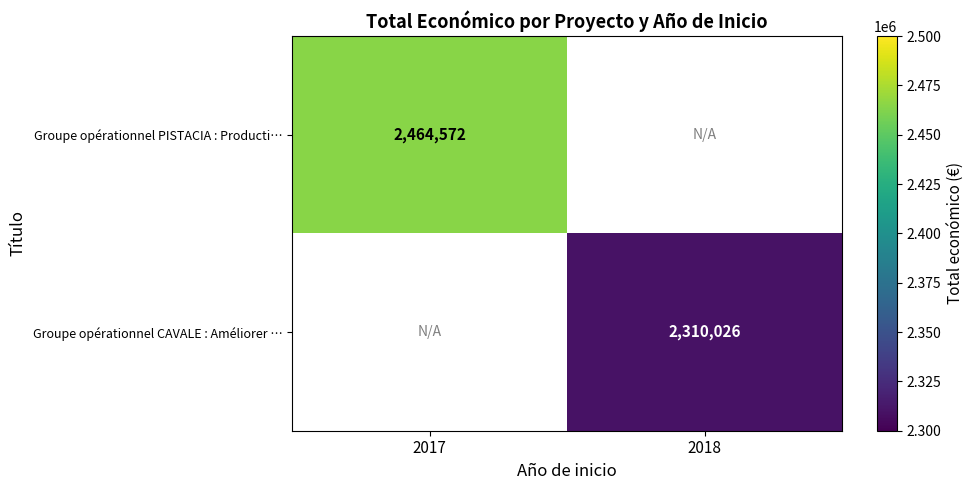

At how many categories does at least one series exceed 2415516?

1